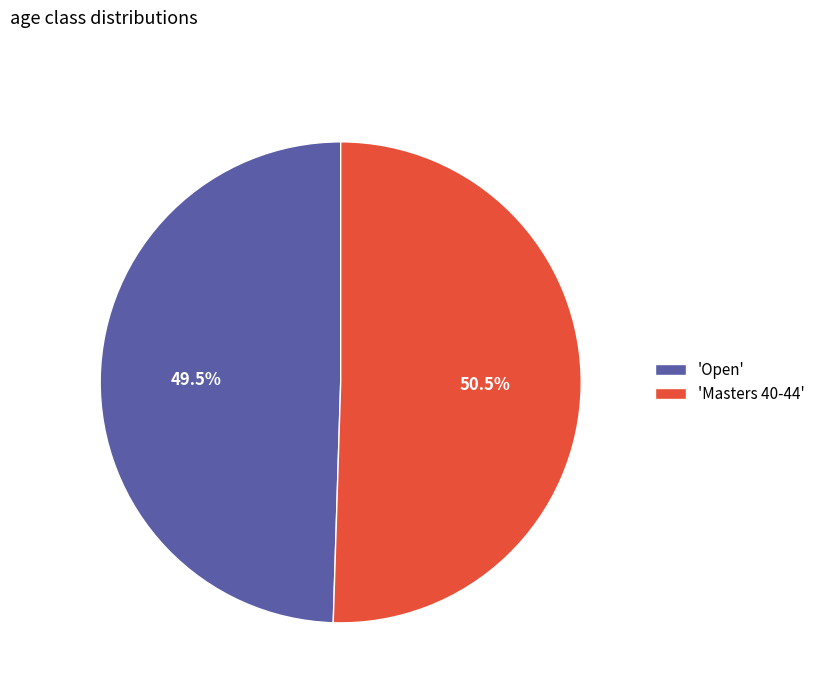

Which slice represents more than half of the pie?

'Masters 40-44'